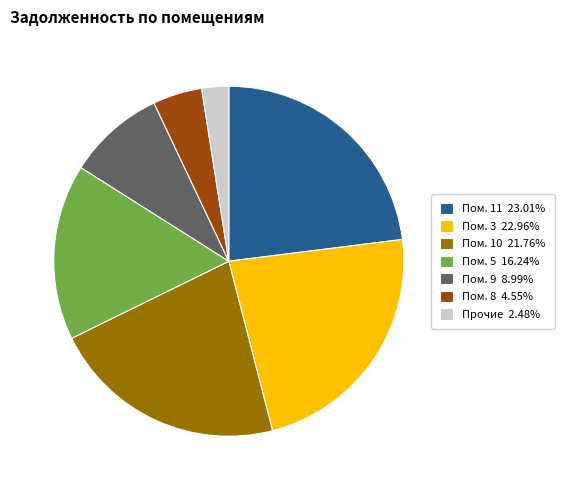

Count the number of slices in the pie.

7